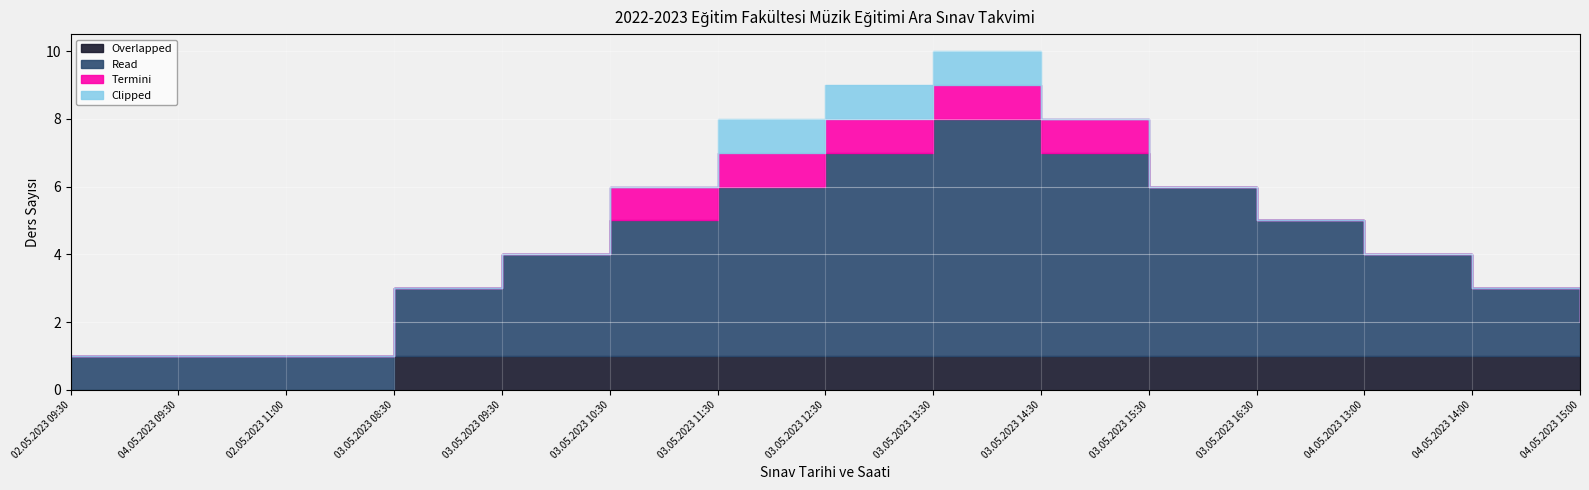

Reading left to right, what are all the values shown in this chart?

Overlapped: 0	0	0	1	1	1	1	1	1	1	1	1	1	1	1
Read: 1	1	1	2	3	4	5	6	7	6	5	4	3	2	1
Termini: 0	0	0	0	0	1	1	1	1	1	0	0	0	0	0
Clipped: 0	0	0	0	0	0	1	1	1	0	0	0	0	0	0